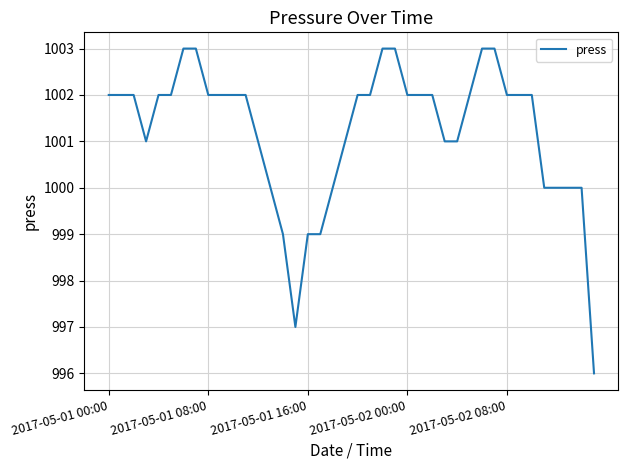

What is the maximum value shown in the chart?

1003